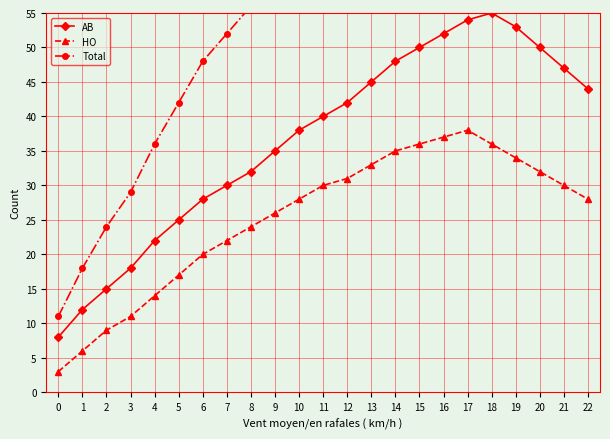

Reading left to right, extract all data points from this chart.

AB: 0=8	1=12	2=15	3=18	4=22	5=25	6=28	7=30	8=32	9=35	10=38	11=40	12=42	13=45	14=48	15=50	16=52	17=54	18=55	19=53	20=50	21=47	22=44
HO: 0=3	1=6	2=9	3=11	4=14	5=17	6=20	7=22	8=24	9=26	10=28	11=30	12=31	13=33	14=35	15=36	16=37	17=38	18=36	19=34	20=32	21=30	22=28
Total: 0=11	1=18	2=24	3=29	4=36	5=42	6=48	7=52	8=56	9=61	10=66	11=70	12=73	13=78	14=83	15=86	16=89	17=92	18=91	19=87	20=82	21=77	22=72